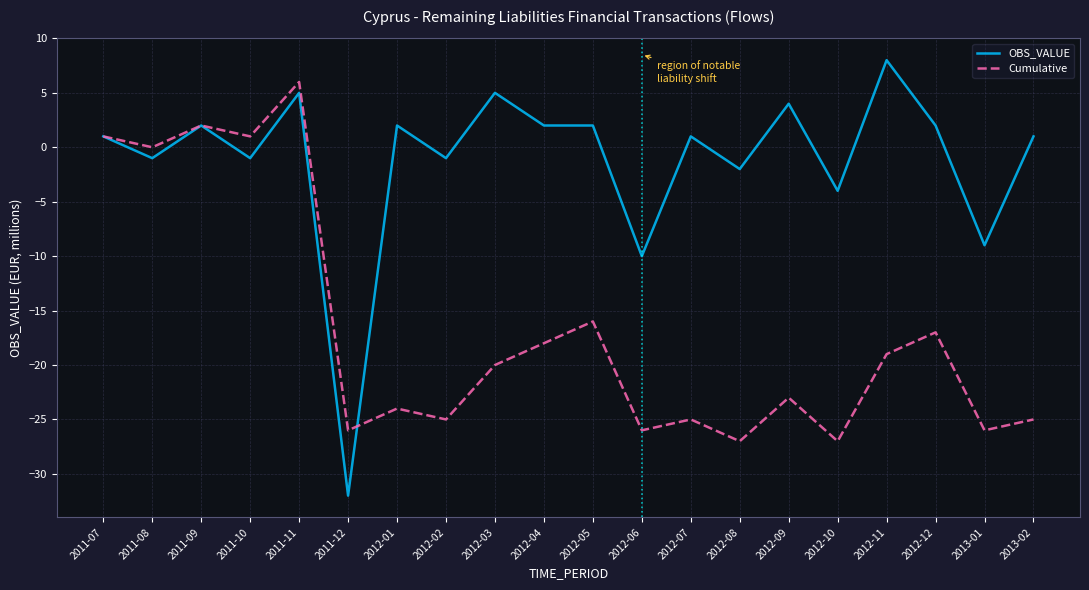

Is it true that OBS_VALUE equals 5 at 2011-11?

True